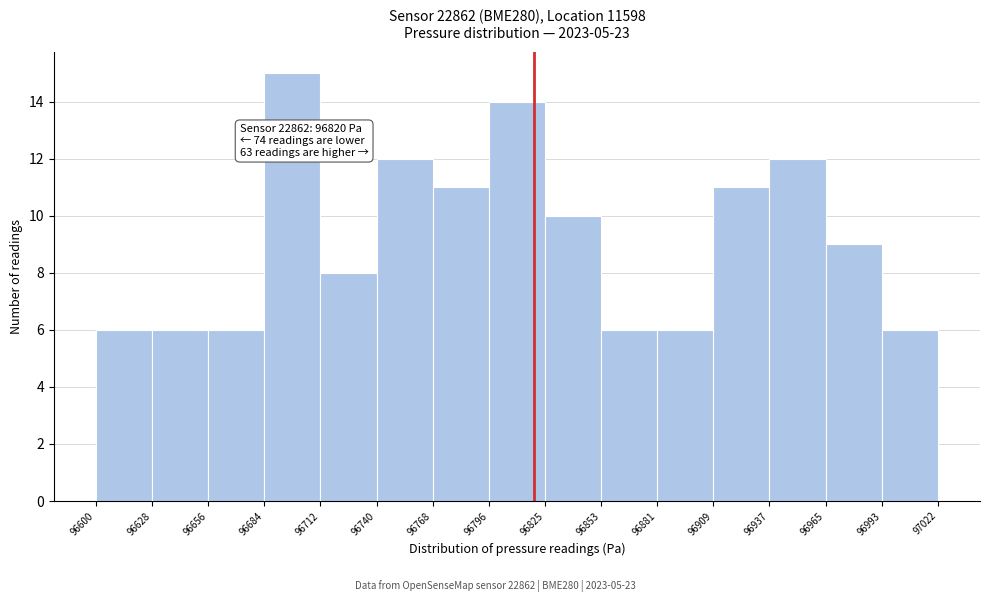

Over which range of the x-axis is the bar tallest?

96684 to 96712